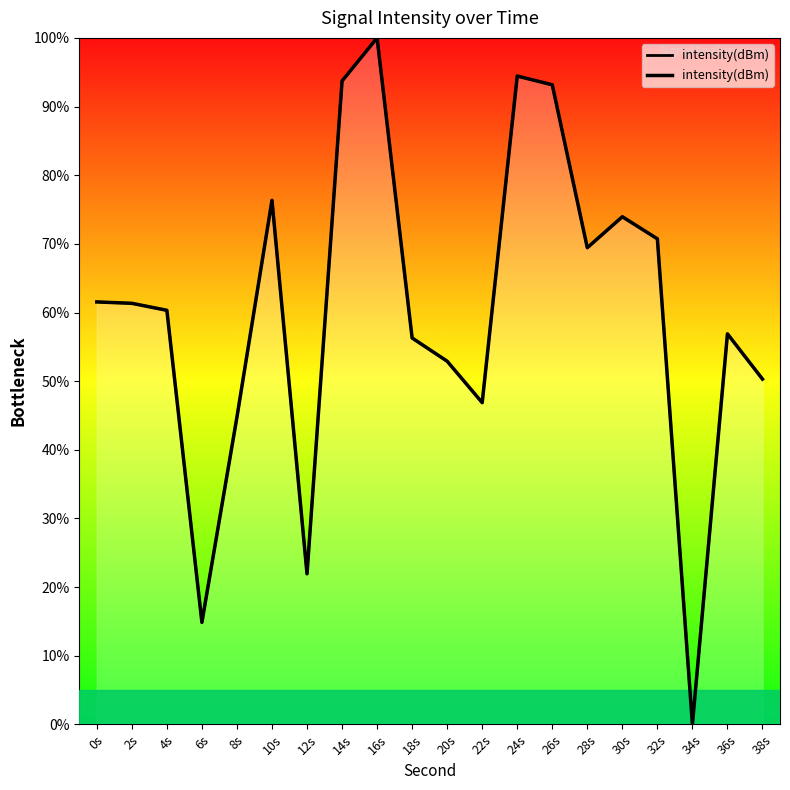

What is the sum of all values?

1199.9